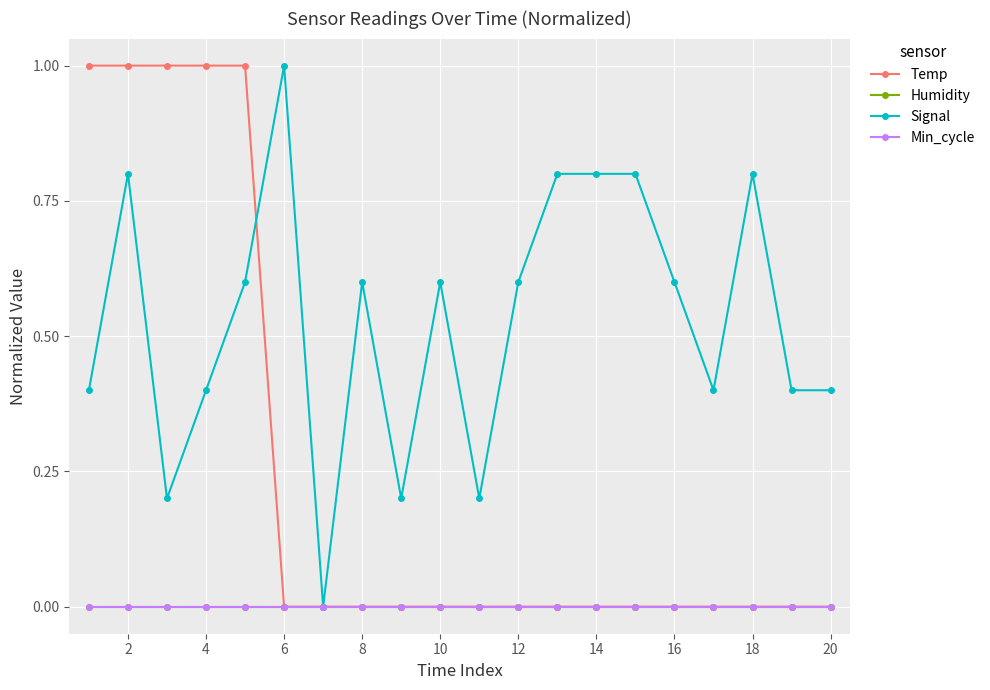

Does the chart have visible grid lines?

Yes